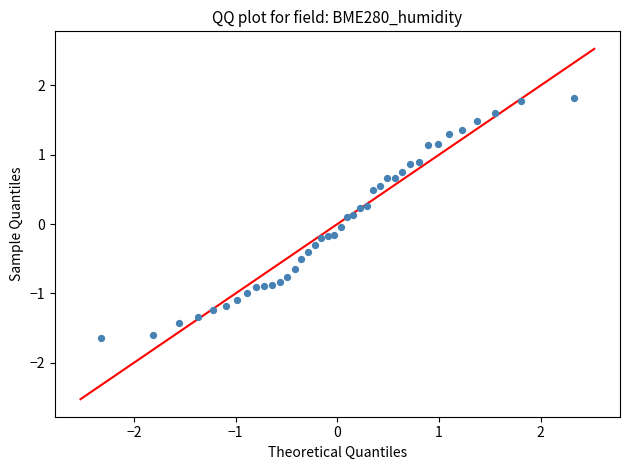

What is the range of X values (max minus min)?

4.7